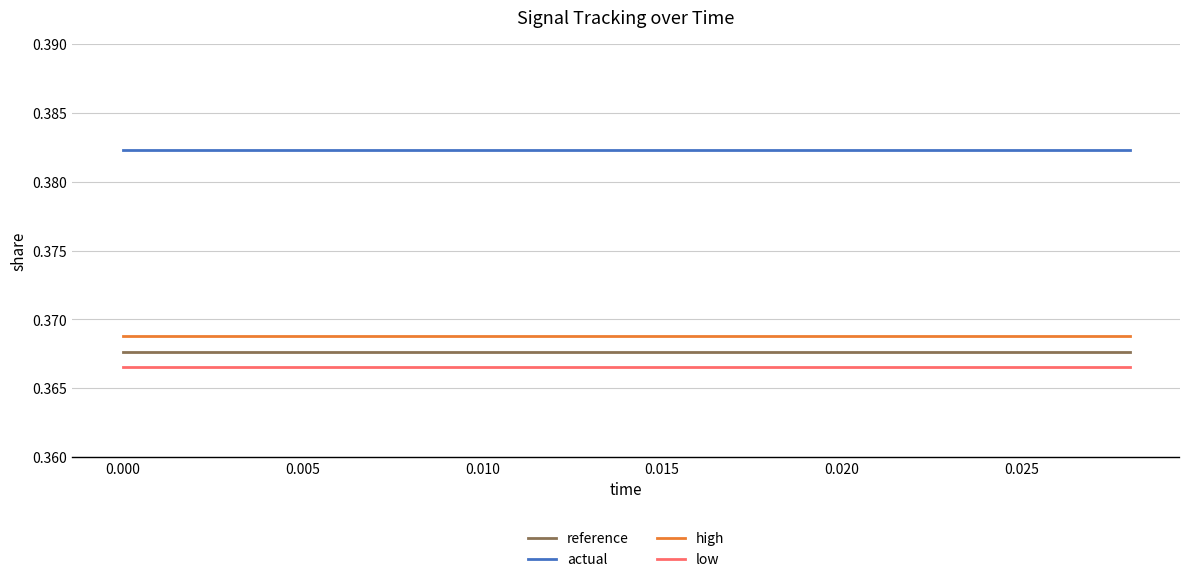

True or false: actual and reference cross at least once.

False